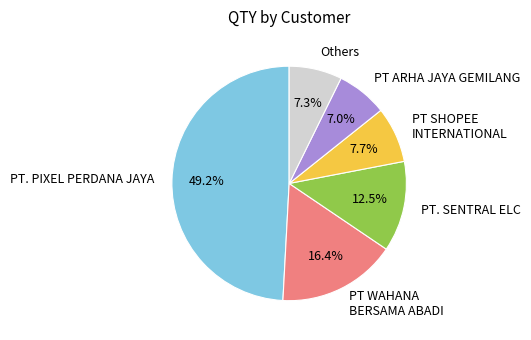

To the nearest percent, what percentage of the pie is PT. PIXEL PERDANA JAYA?

49%